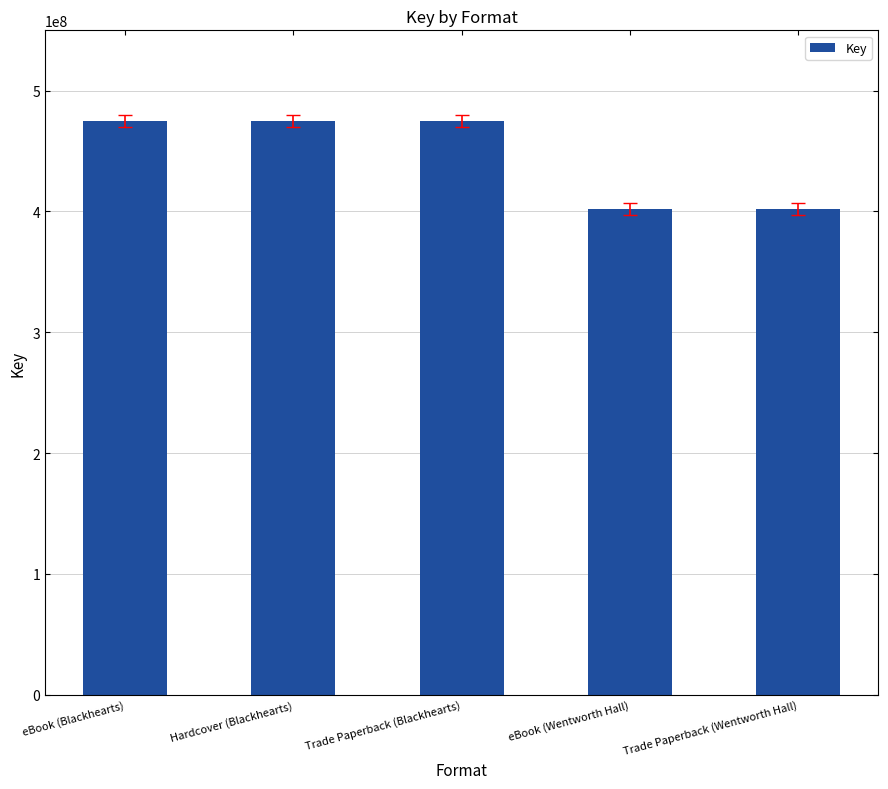

What is the minimum value shown in the chart?

401968706